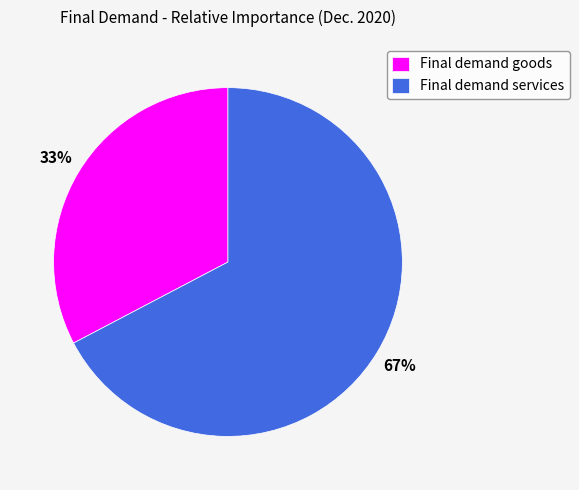

How many segments does this pie chart have?

2